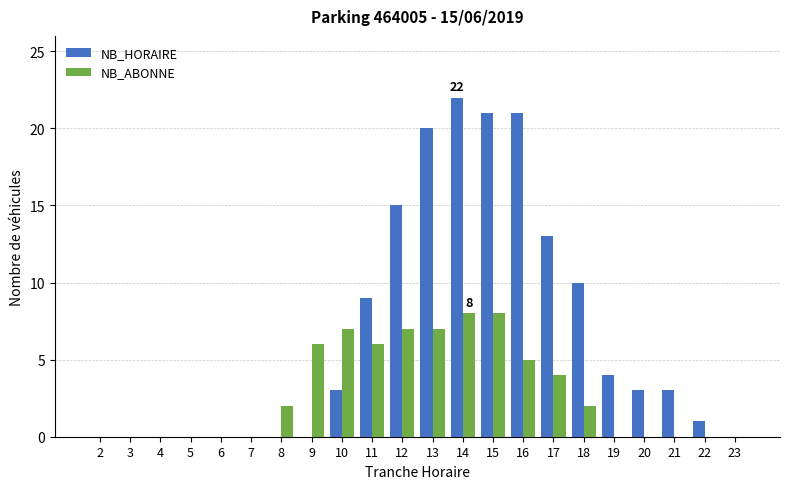

What is the sum of all NB_ABONNE values?

62